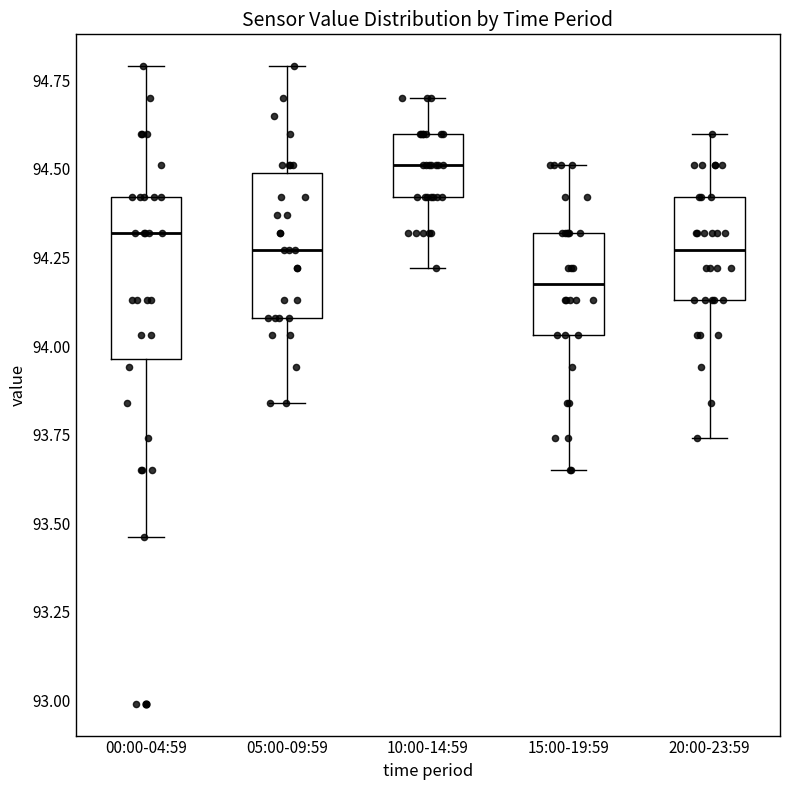

Reading left to right, read every box against the y-axis: the position of its median line, the range the box covers, and the ends of its whiskers. The values are not printed on the chart, so give them approximately, as read against the axis.

00:00-04:59: median 94.30, box 93.95 to 94.40, whiskers 93.45 to 94.80
05:00-09:59: median 94.25, box 94.10 to 94.50, whiskers 93.85 to 94.80
10:00-14:59: median 94.50, box 94.40 to 94.60, whiskers 94.20 to 94.70
15:00-19:59: median 94.20, box 94.05 to 94.30, whiskers 93.65 to 94.50
20:00-23:59: median 94.25, box 94.15 to 94.40, whiskers 93.75 to 94.60